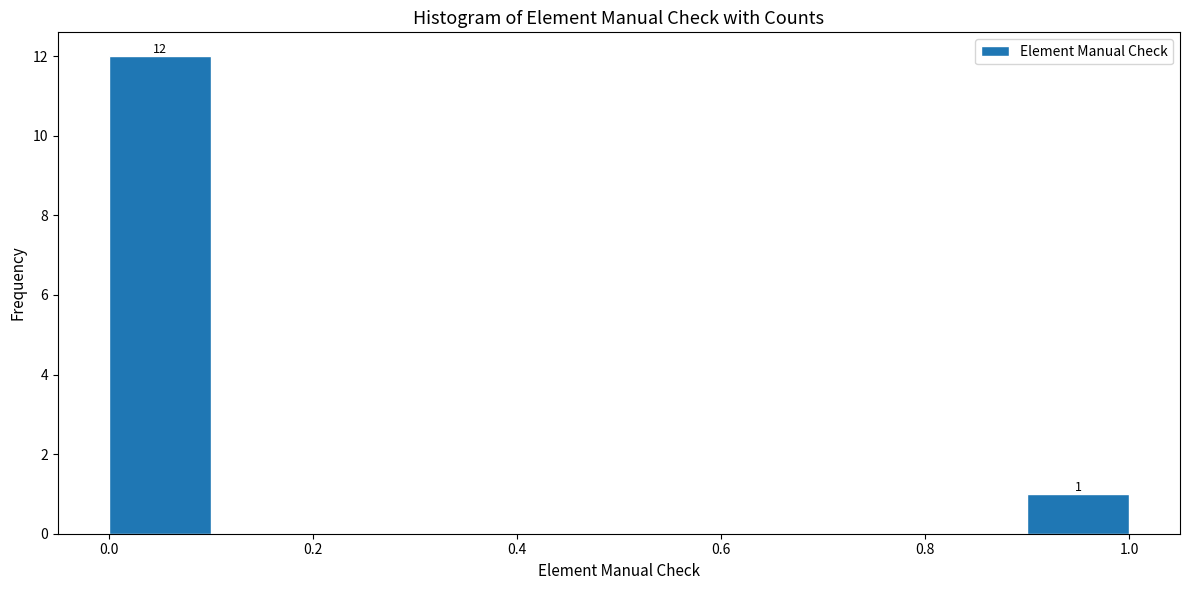

Over which range of the x-axis is the bar tallest?

0.0 to 0.1